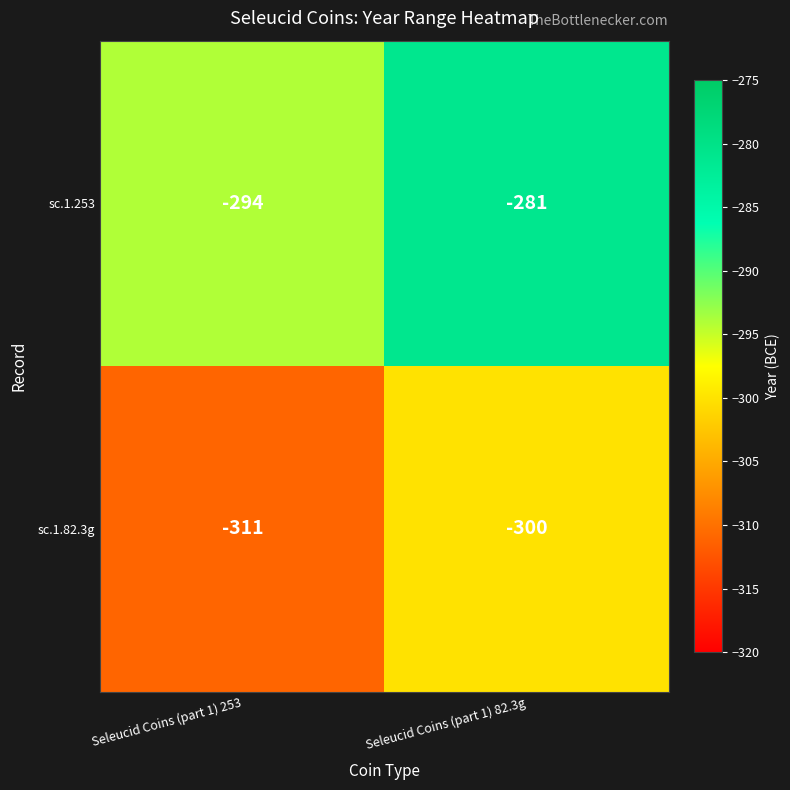

At which category is the sum across all series the highest?

Seleucid Coins (part 1) 82.3g